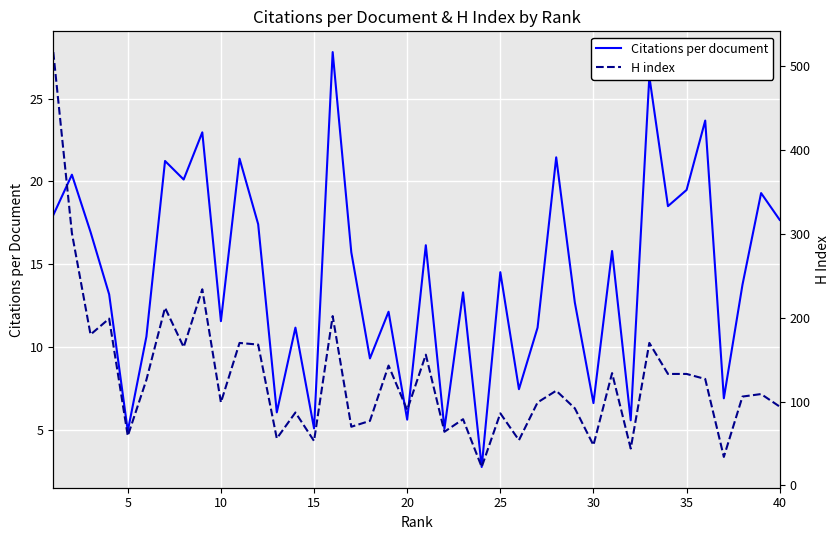

True or false: Citations per document and H index cross at least once.

False